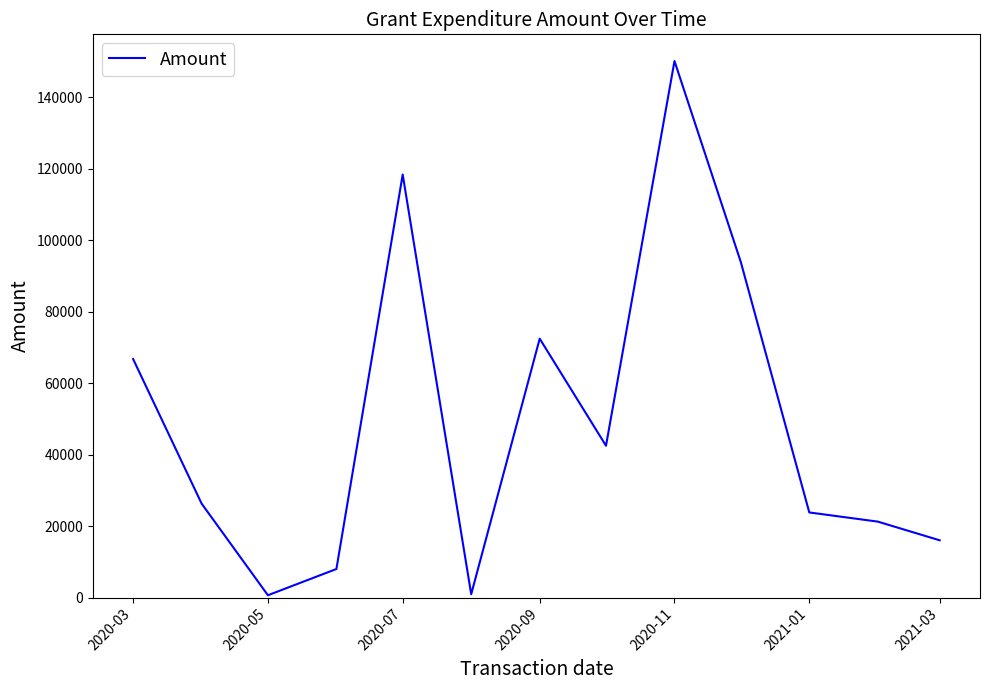

How many lines are shown in the chart?

1